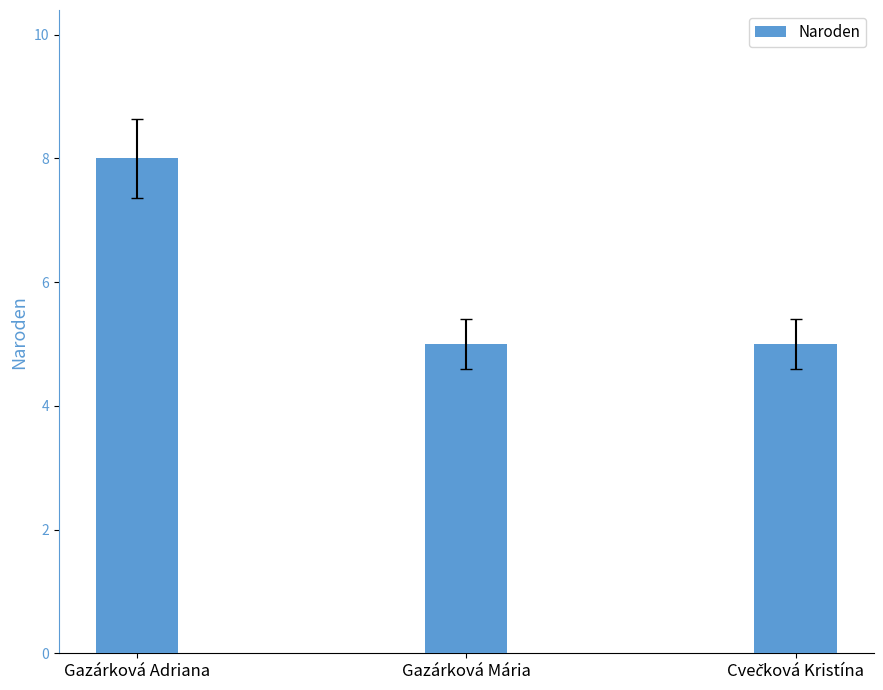

What is the greatest value displayed?

8